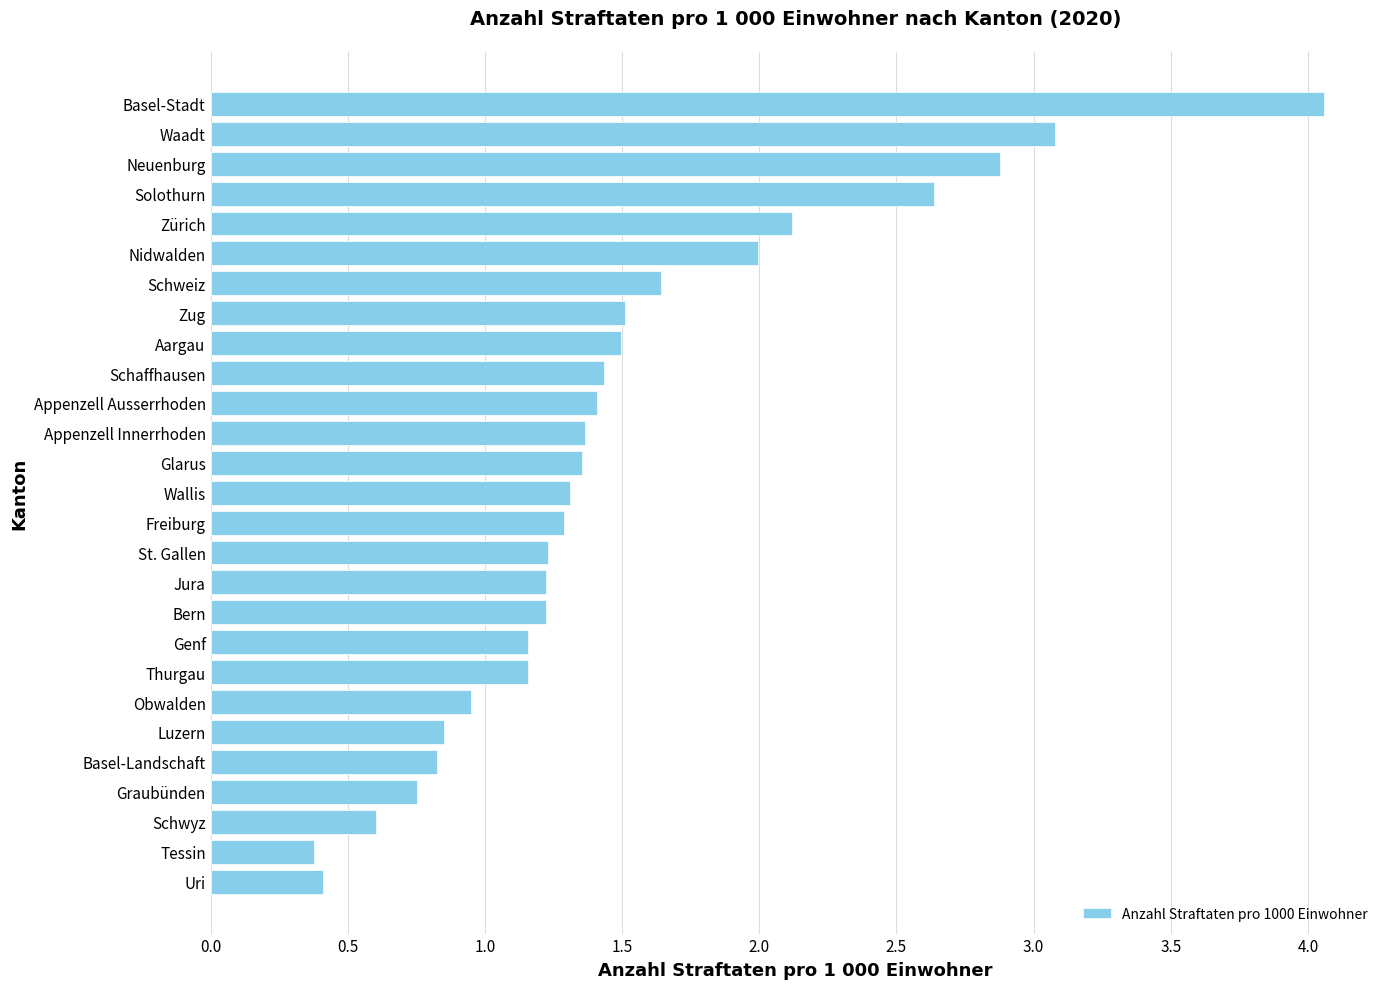

What is the change in value from Graubünden to Appenzell Innerrhoden?

+0.6